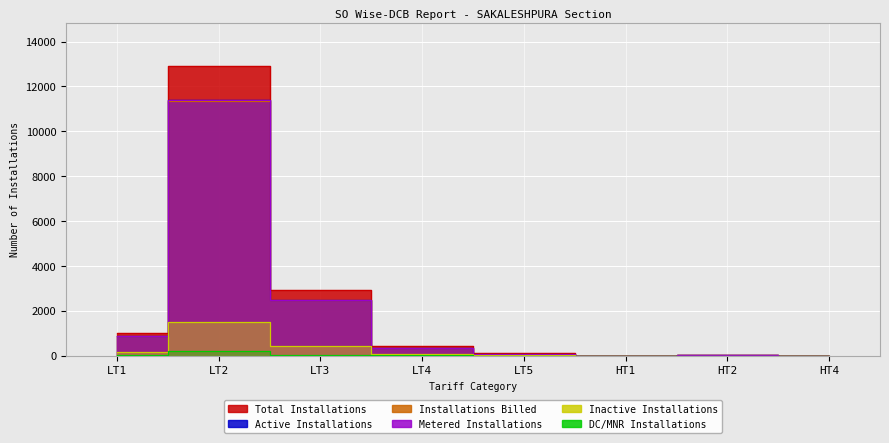

How many lines are shown in the chart?

6